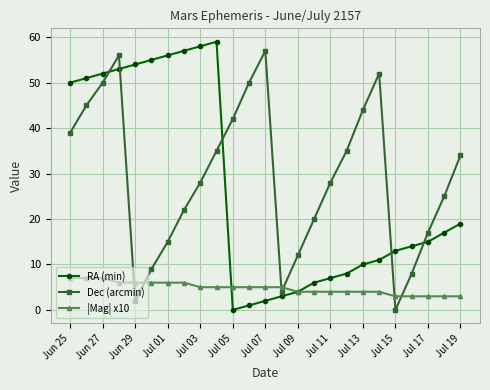

True or false: Dec (arcmin) and RA (min) cross at least once.

True